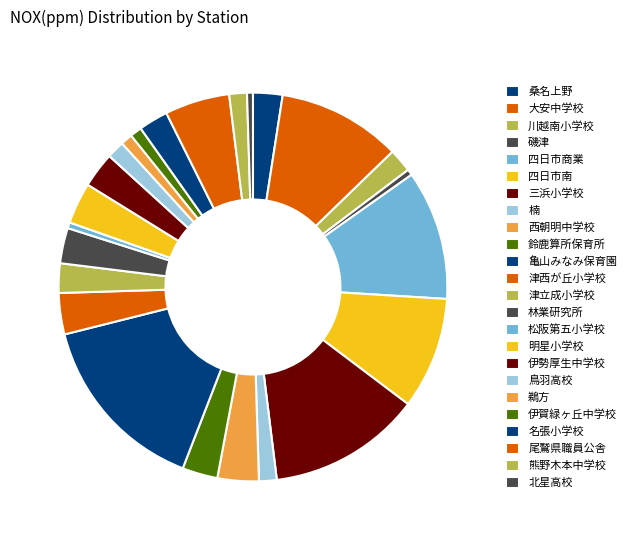

Do 亀山みなみ保育園 and 林業研究所 together represent more than half of the pie?

No